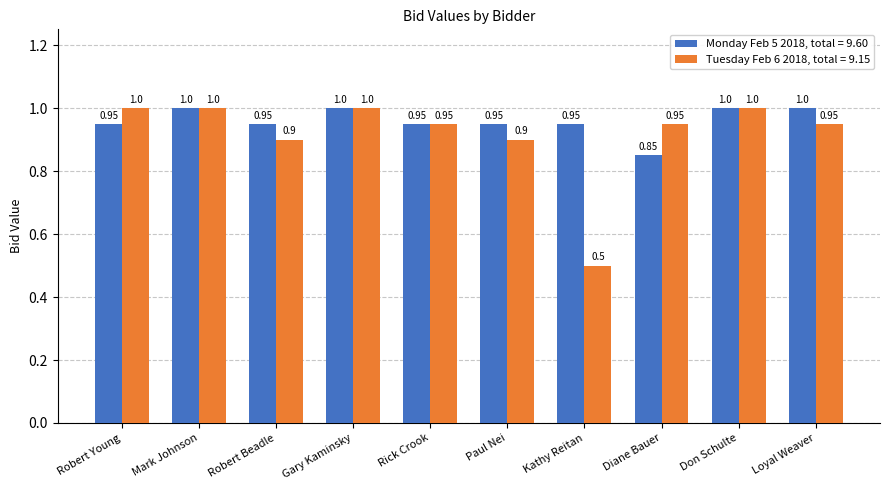

Which series has the largest total across all categories?

Monday Feb 5 2018, total = 9.60